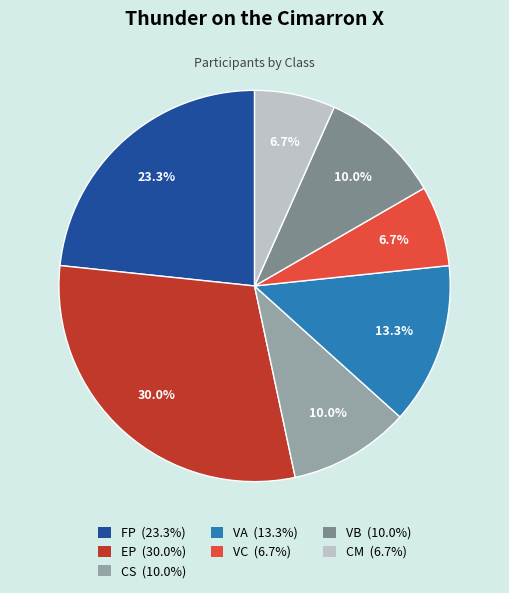

Does VC represent more than half of the total?

No